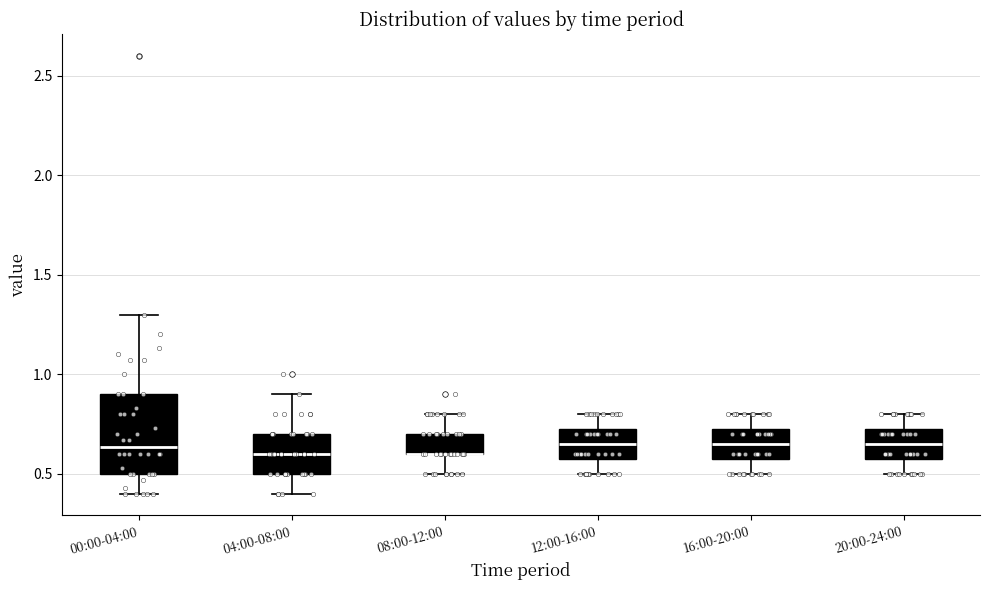

Comparing the boxes themselves (not the whiskers), which one is the tallest?

00:00-04:00